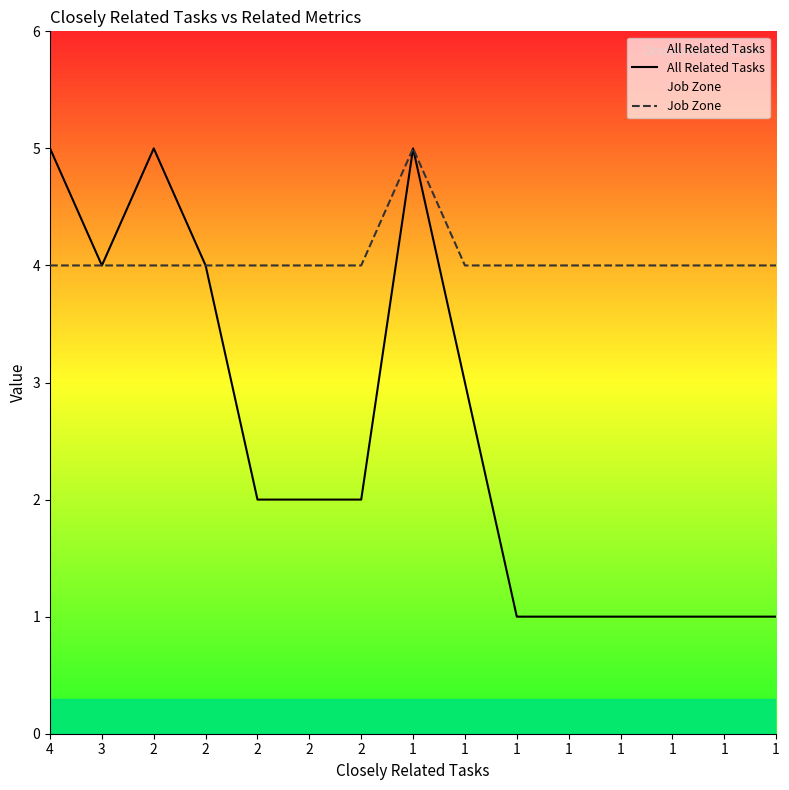

Reading left to right, what are all the values shown in this chart?

All Related Tasks: 4=5	3=4	2=5	2=4	2=2	2=2	2=2	1=5	1=3	1=1	1=1	1=1	1=1	1=1	1=1
Job Zone: 4=4	3=4	2=4	2=4	2=4	2=4	2=4	1=5	1=4	1=4	1=4	1=4	1=4	1=4	1=4